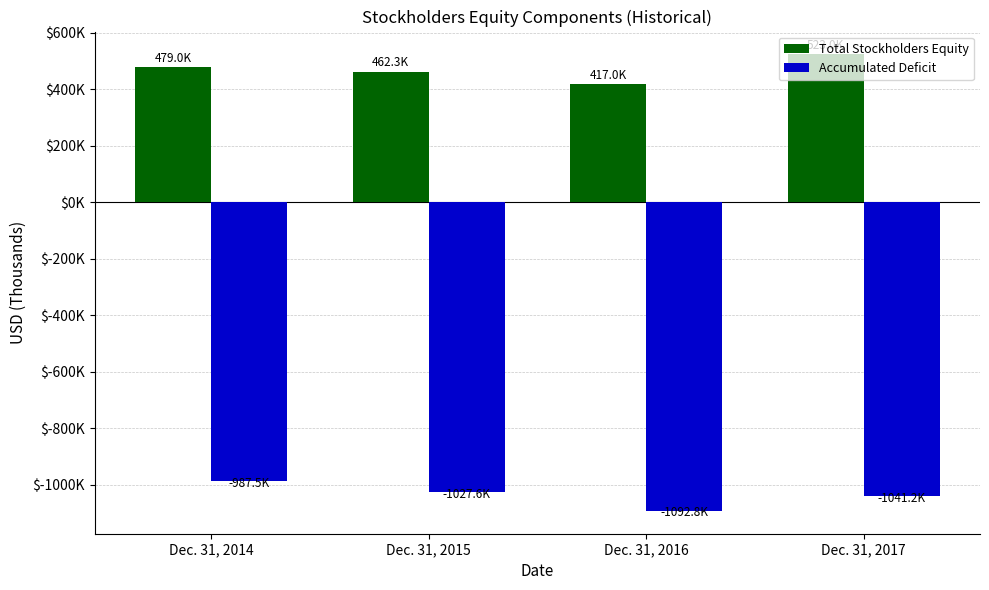

Does the chart contain stacked bars?

No